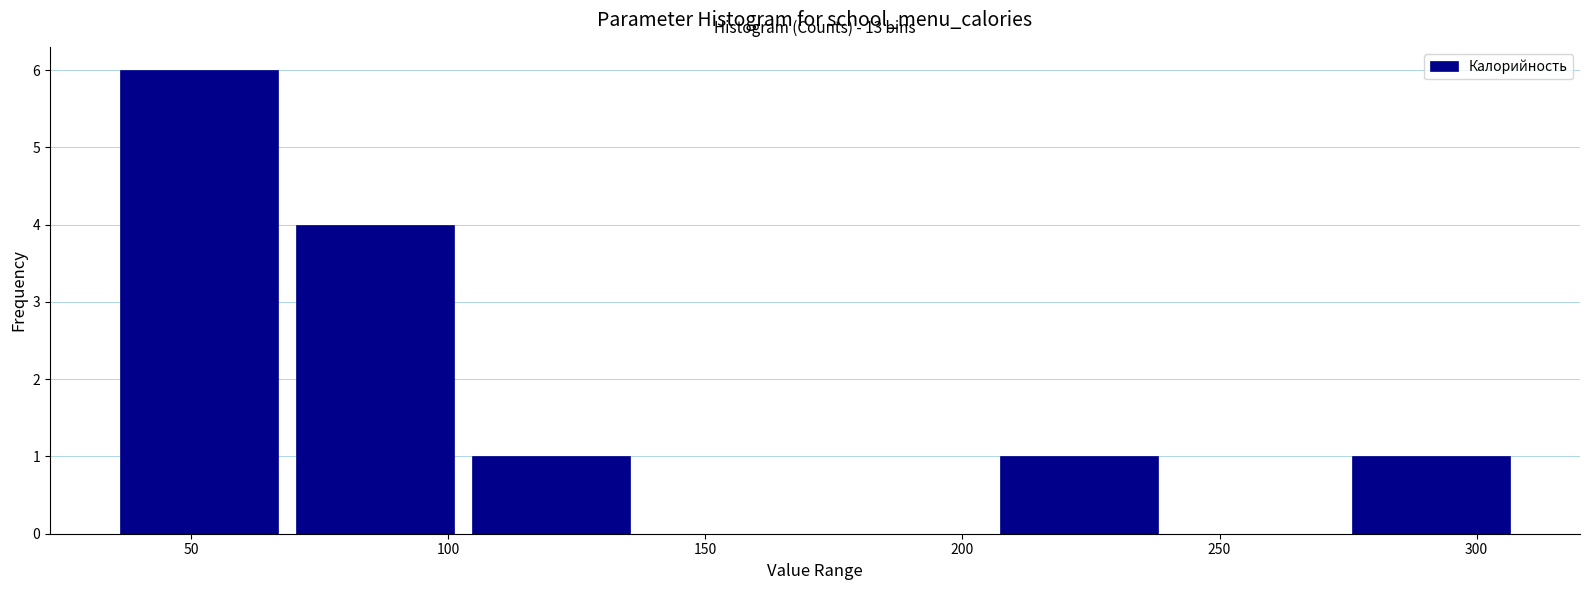

Over which range of the x-axis is the bar tallest?

35 to 70